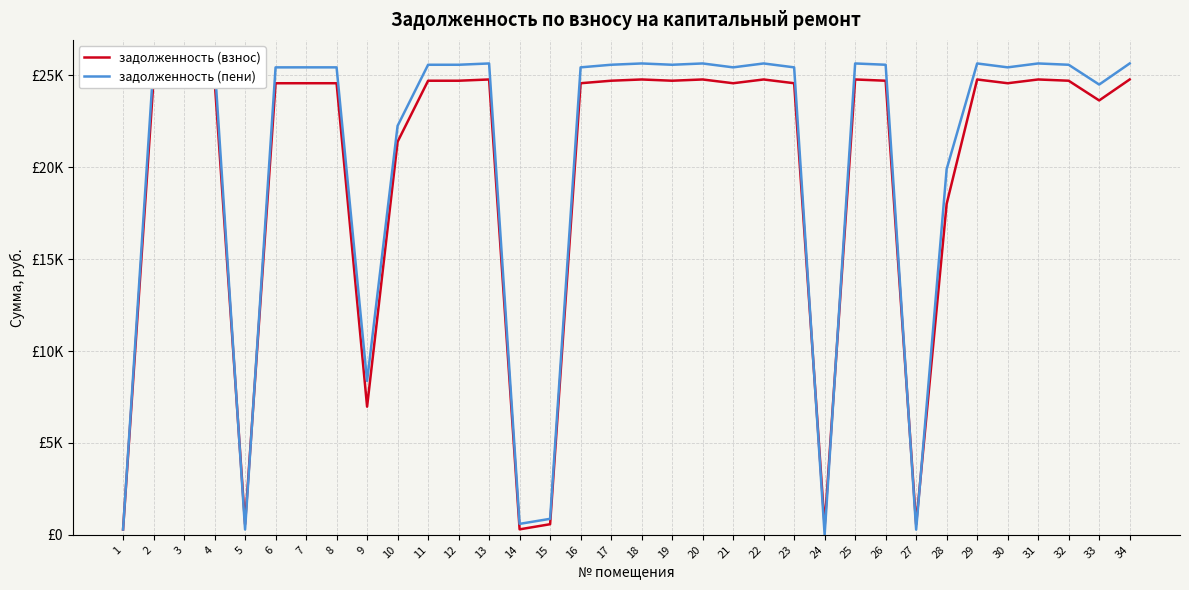

How many intersections are there between задолженность (взнос) and задолженность (пени)?

6